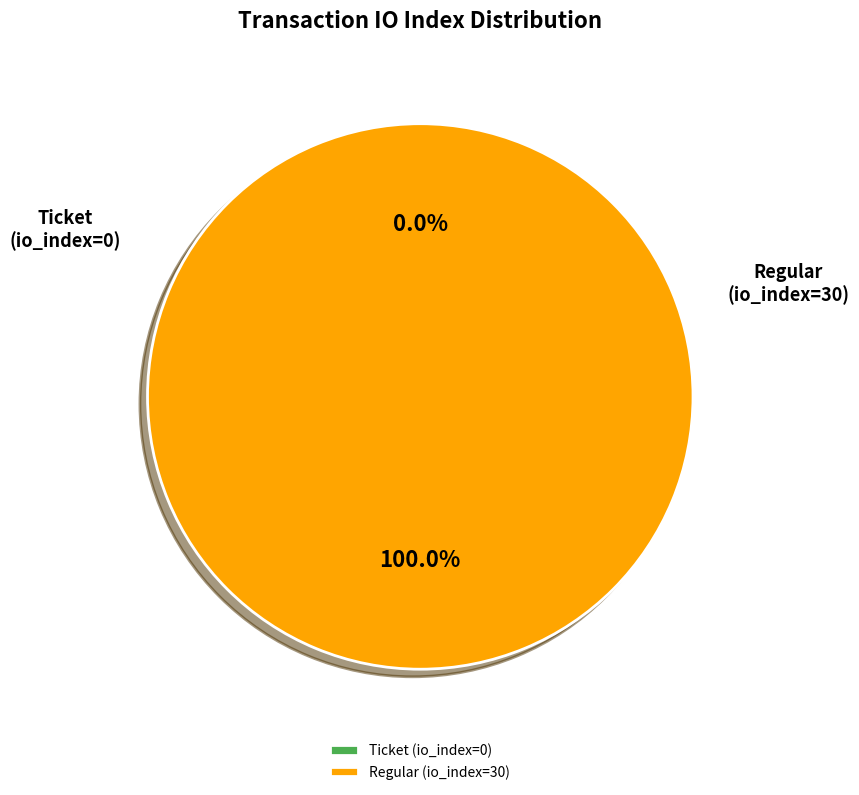

What is the change in value from Ticket (io_index=0) to Regular (io_index=30)?

+30